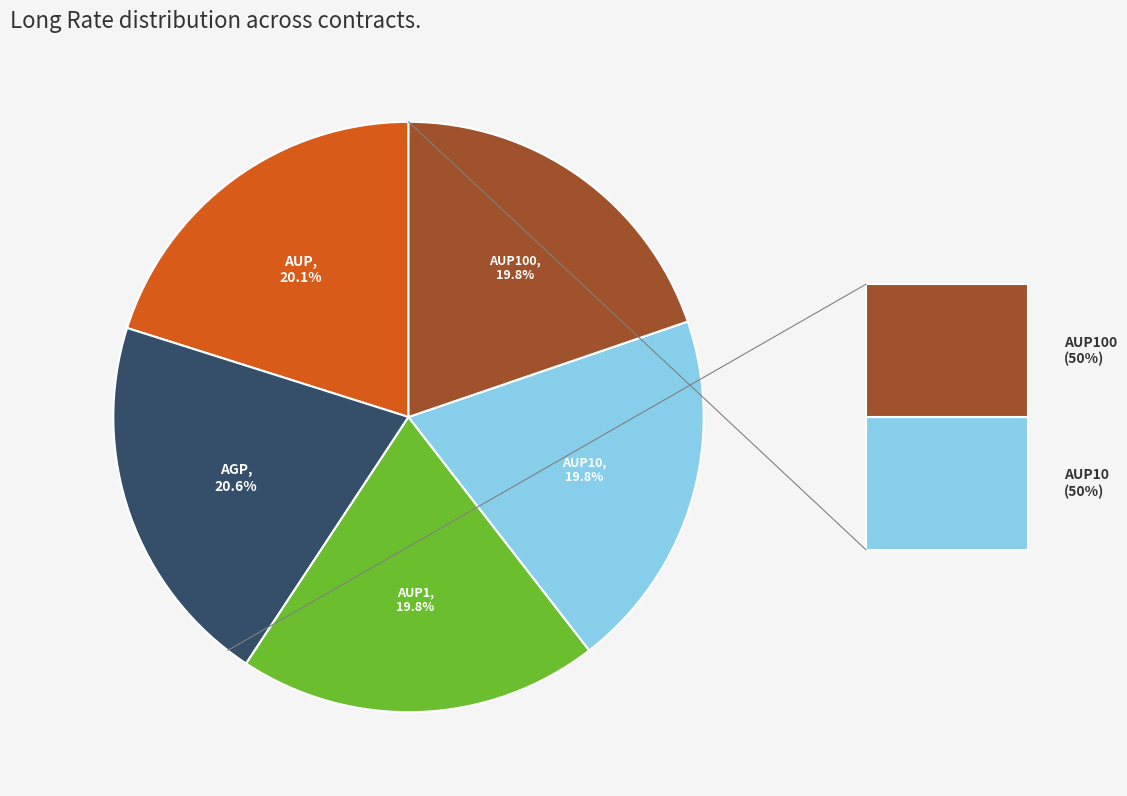

Between AUP10 and AGP, which is larger?

AGP